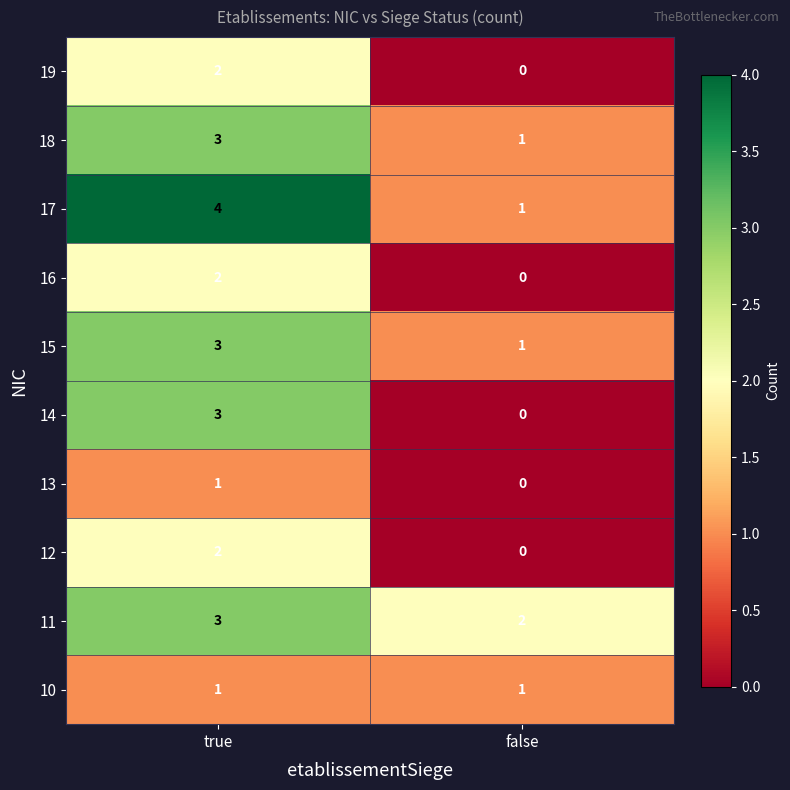

At which label does 17 reach its minimum?

false